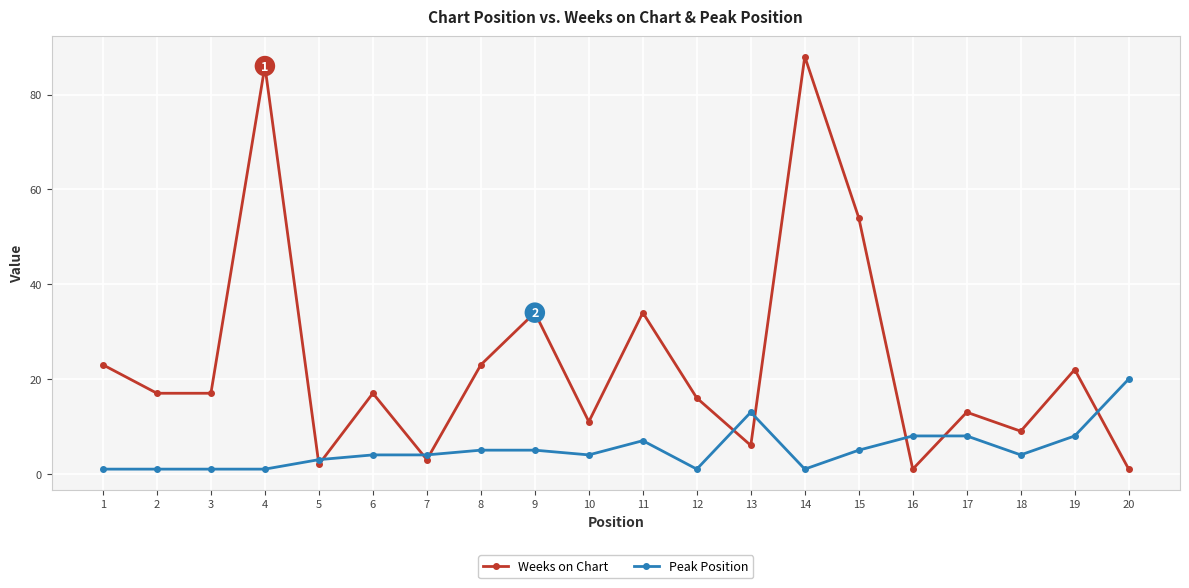

What are all the series names shown in the legend?

Weeks on Chart, Peak Position